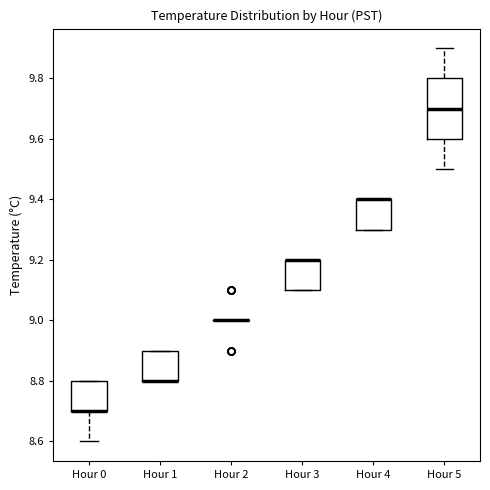

Where is the lower edge of the box for Hour 0 on the y-axis? The values are not printed on the chart, so give them approximately, as read against the axis.

8.7